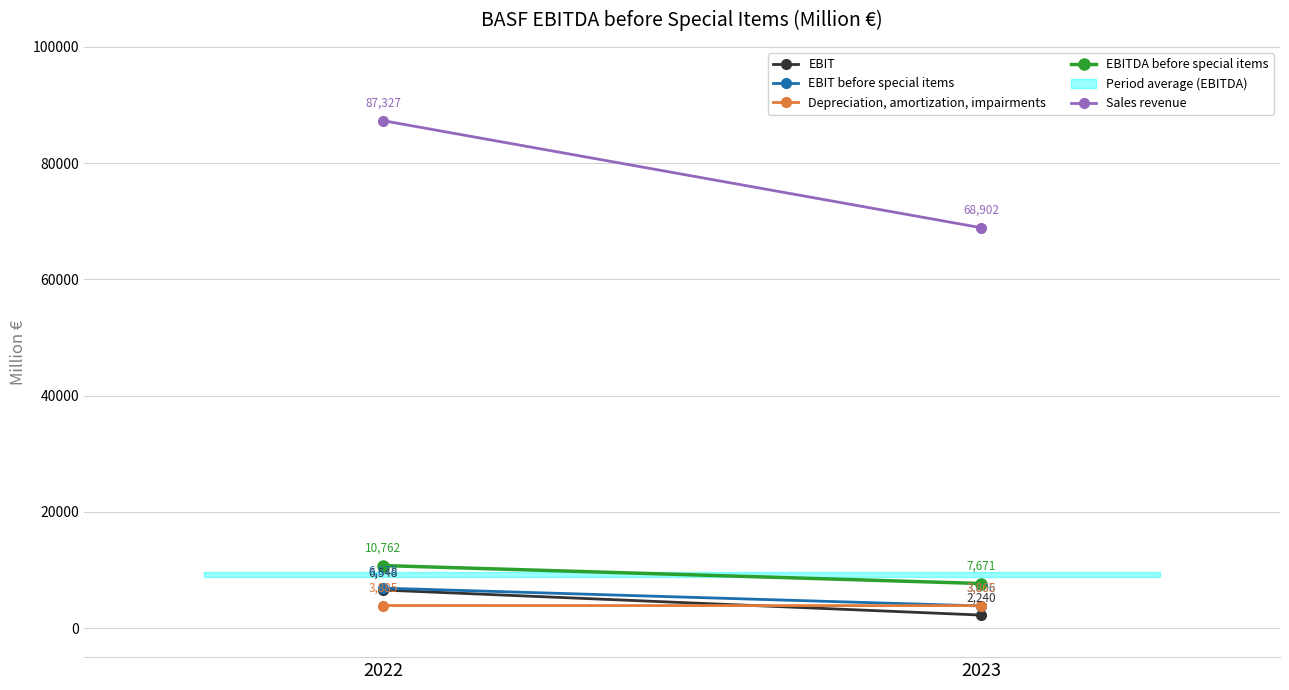

Which category has the lowest value across all series?

2023